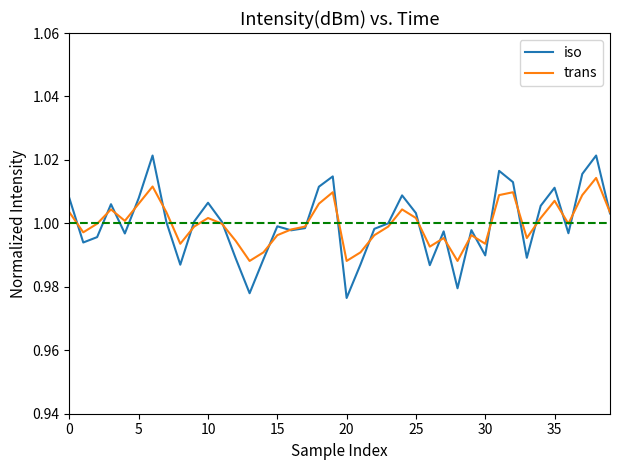

List the series in order of their peak value, lowest first.

trans, iso